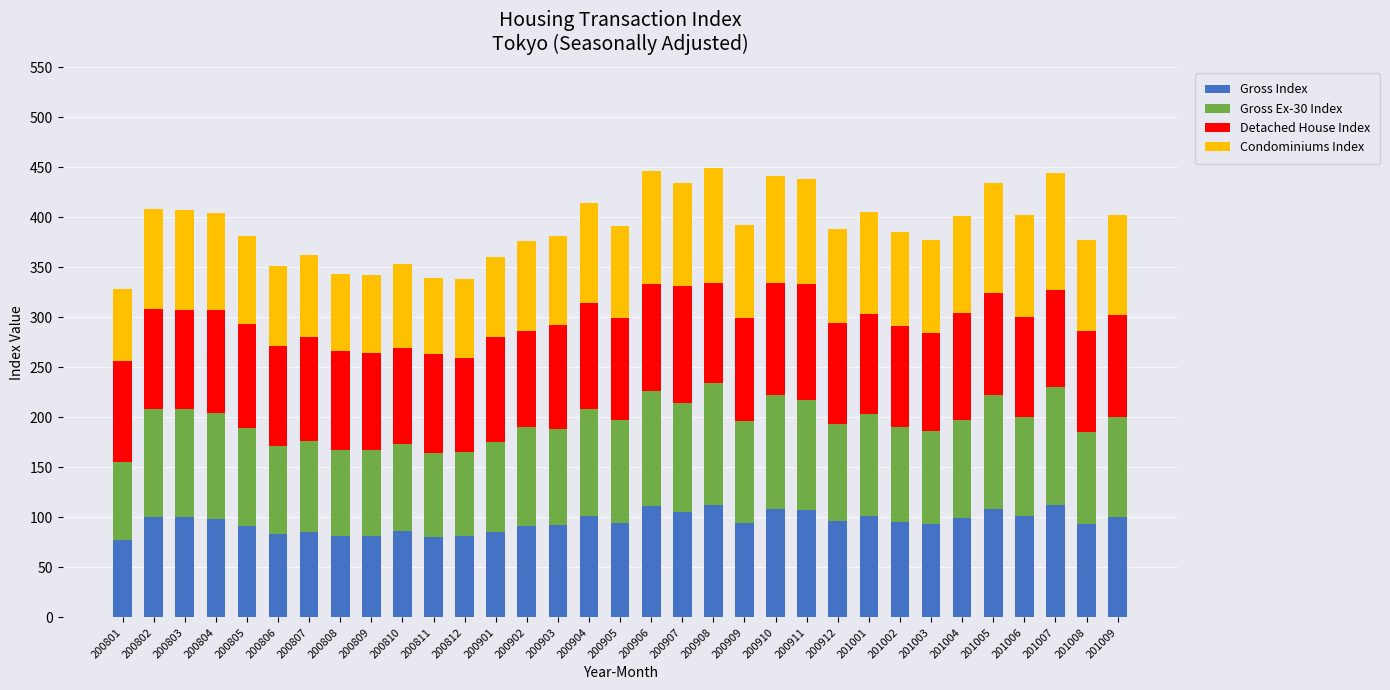

What is the highest value of the Gross Index series?

112.2